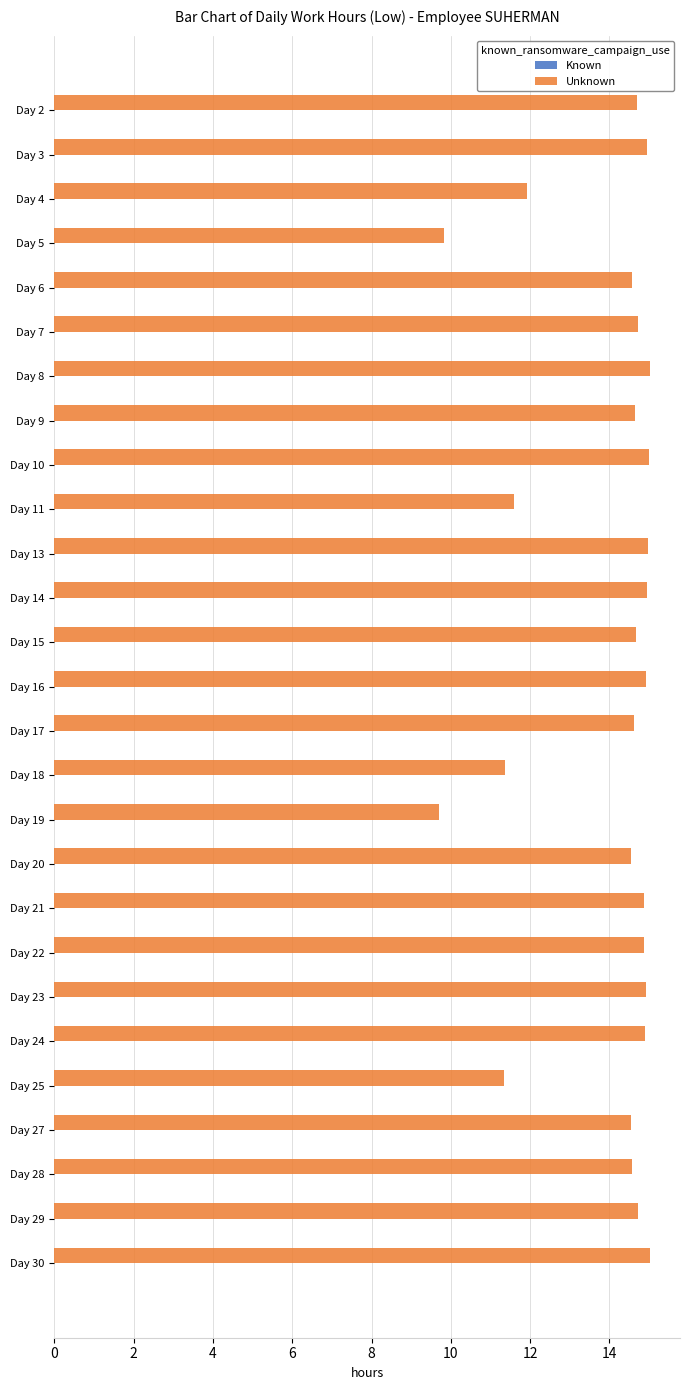

What is the value of the 21st bar from the top?

14.9